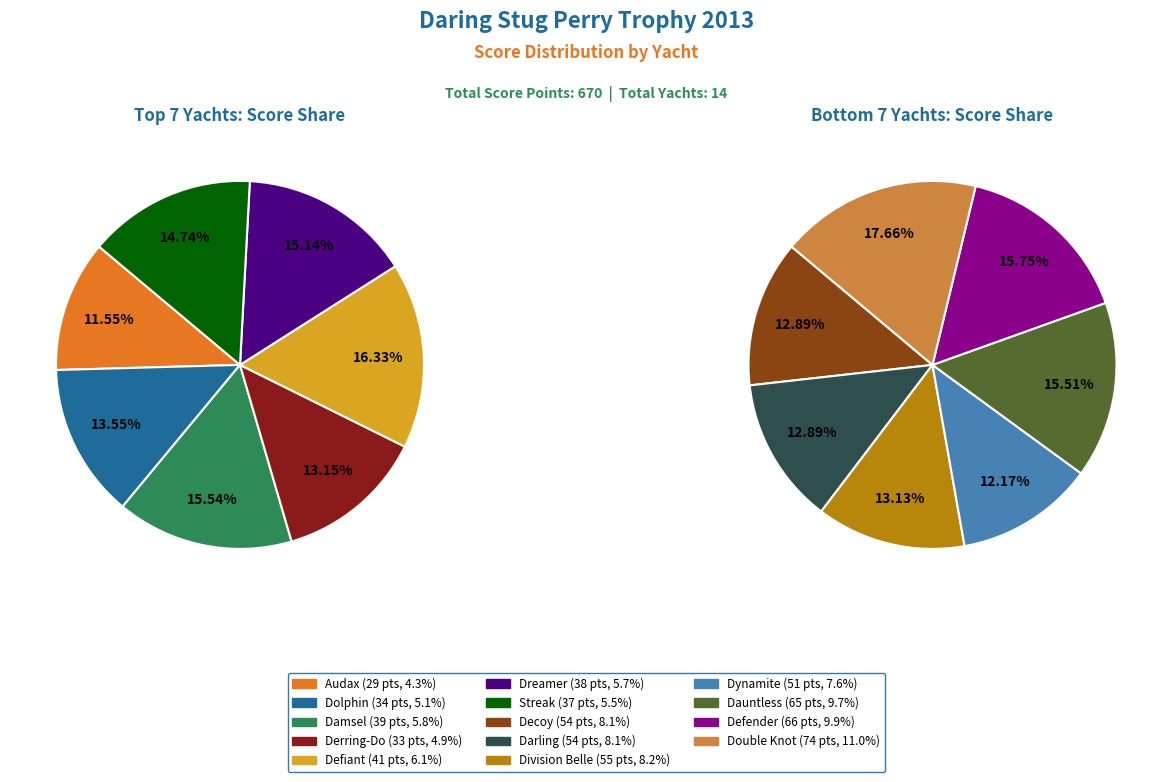

What is the ratio of the value at Decoy to the value at Dauntless?

0.8